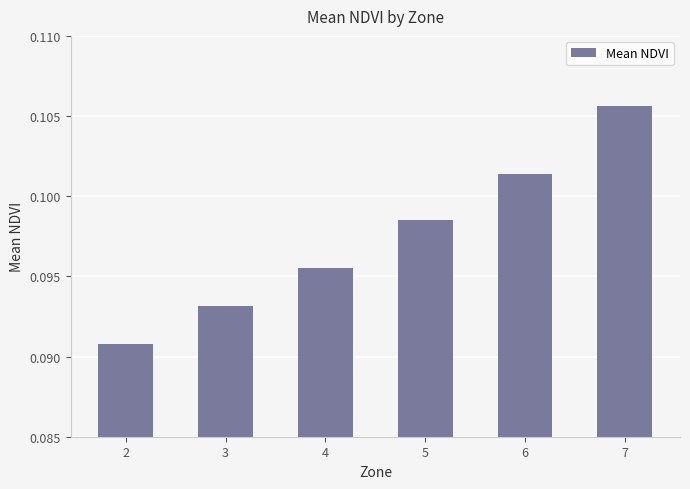

List the labels in order of value, largest first.

7, 6, 5, 4, 3, 2